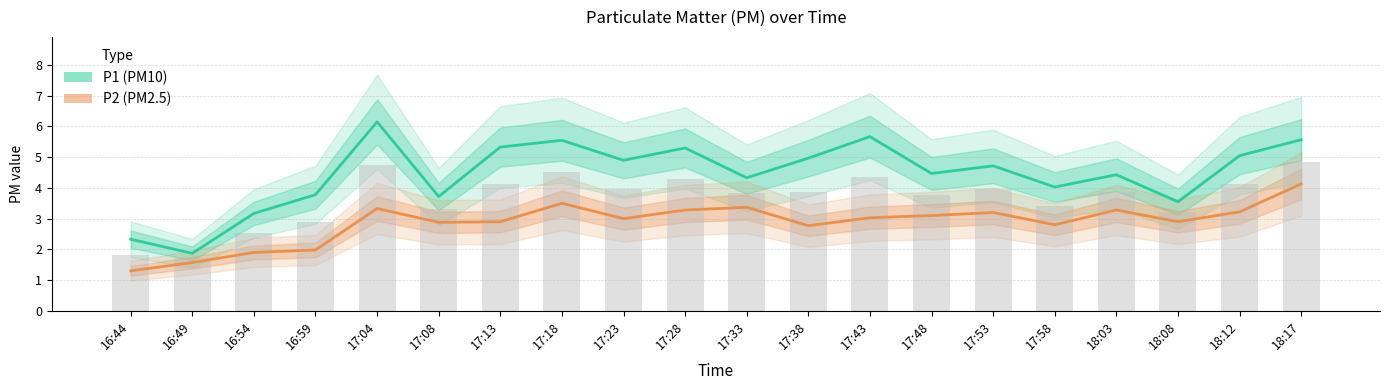

List the series in order of their overall mean, lowest first.

P2 (PM2.5), P1 (PM10)